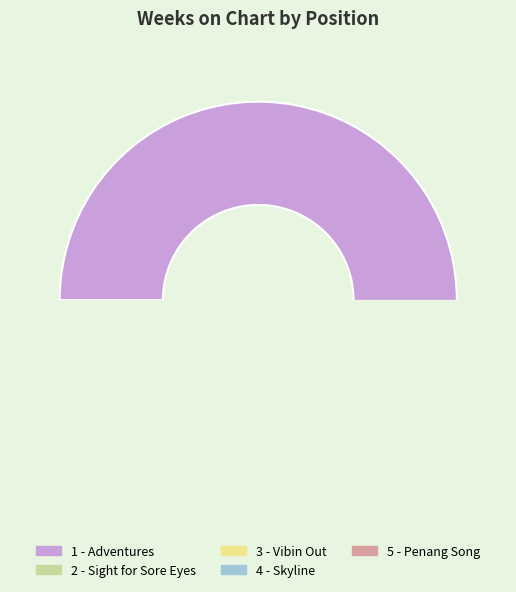

To the nearest percent, what is the difference between the 1 - Adventures and 3 - Vibin Out slice percentages?

74%